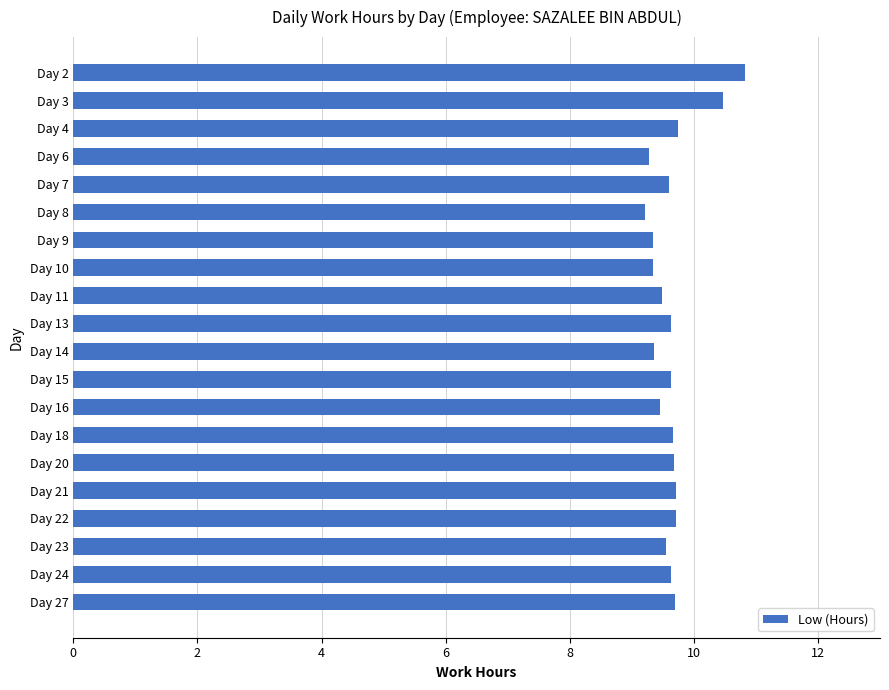

What is the value of the 1st bar from the top?

10.8